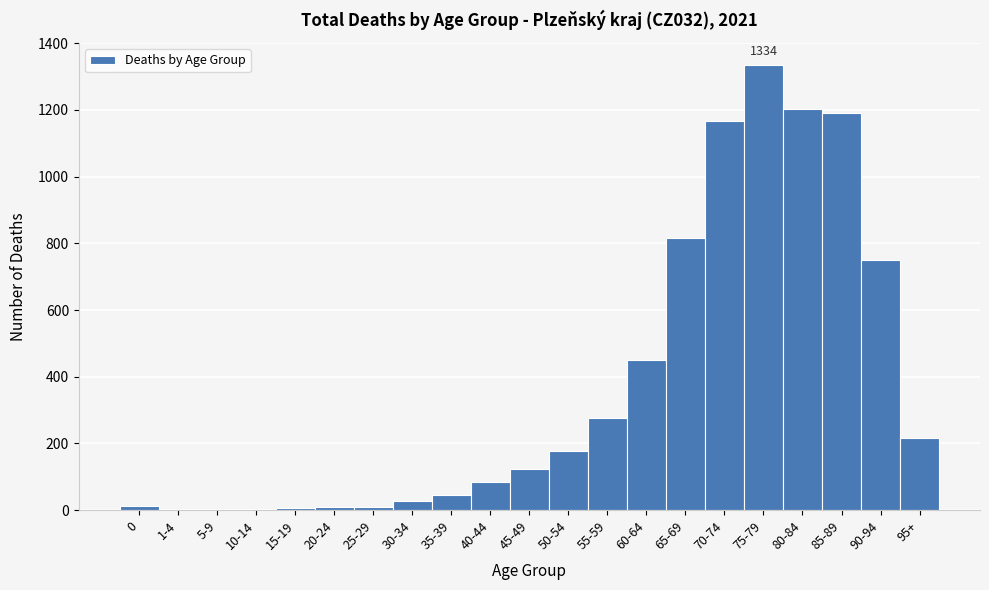

At which label is the value closest to 669?

90-94